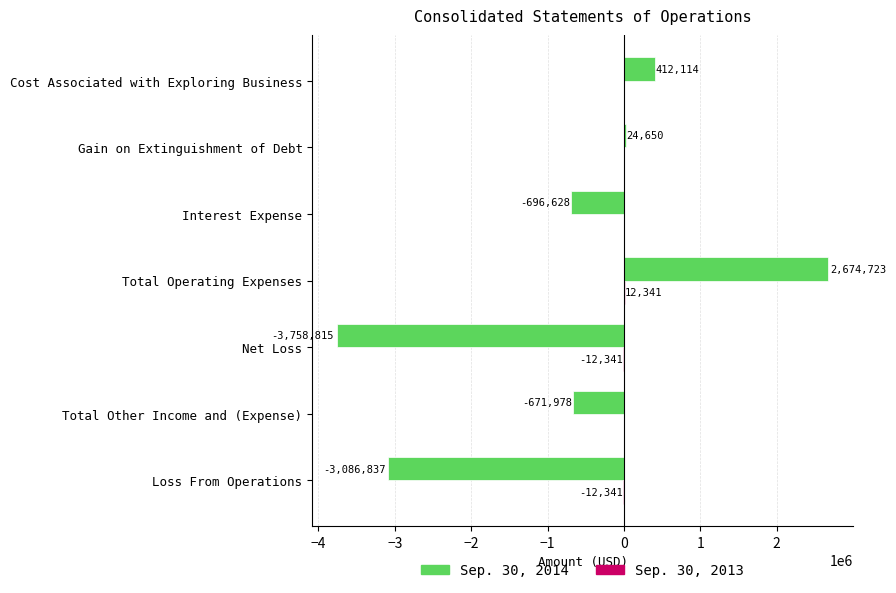

Which label corresponds to the largest value in the chart?

Total Operating Expenses